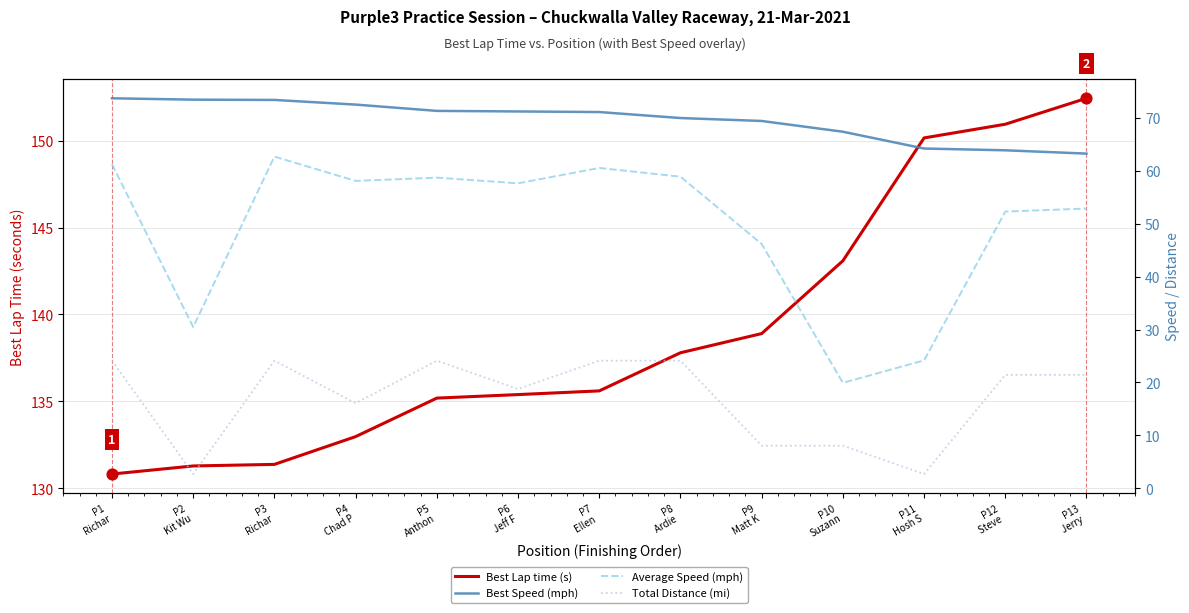

Which series contains the lowest Y value?

Total Distance (mi)